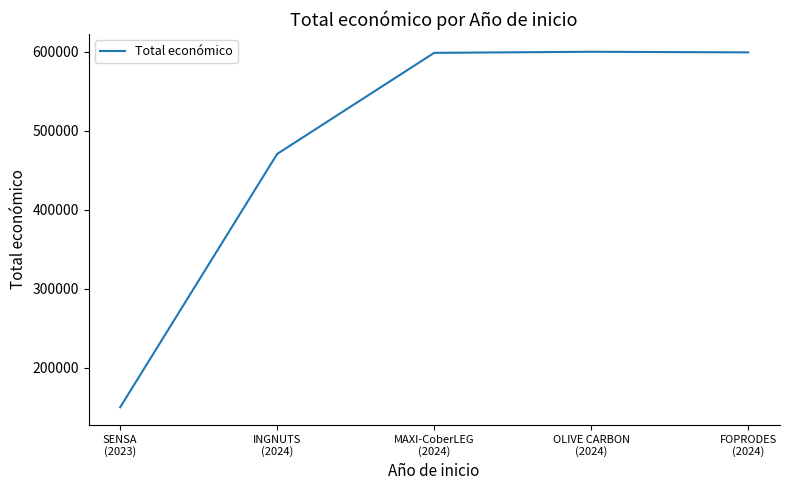

What is the minimum value shown in the chart?

150000